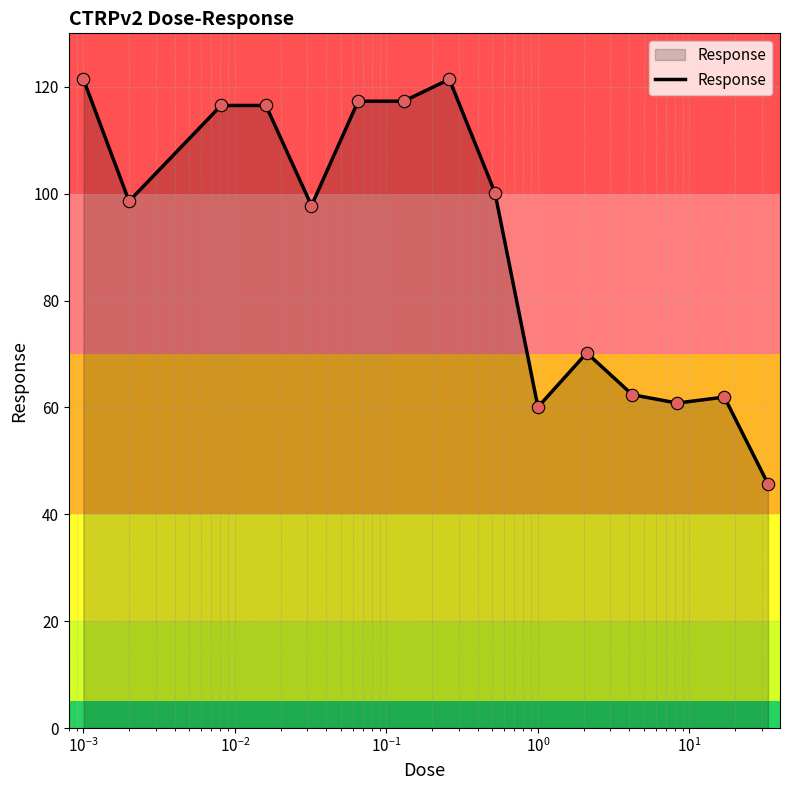

What is the difference between the maximum and minimum values?

75.7